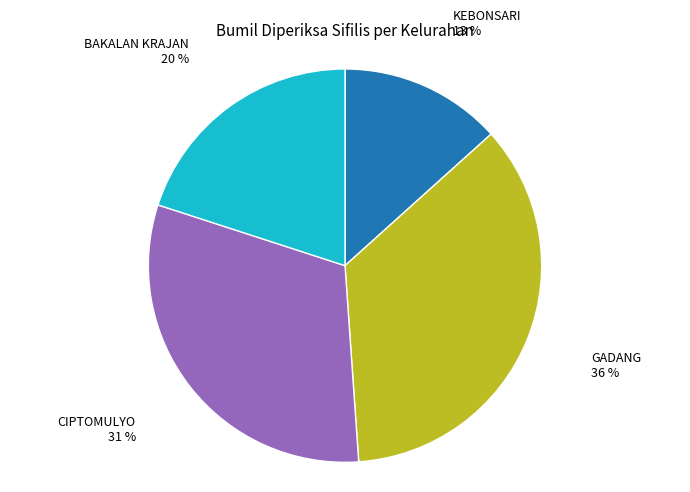

To the nearest percent, what is the average slice percentage?

25%